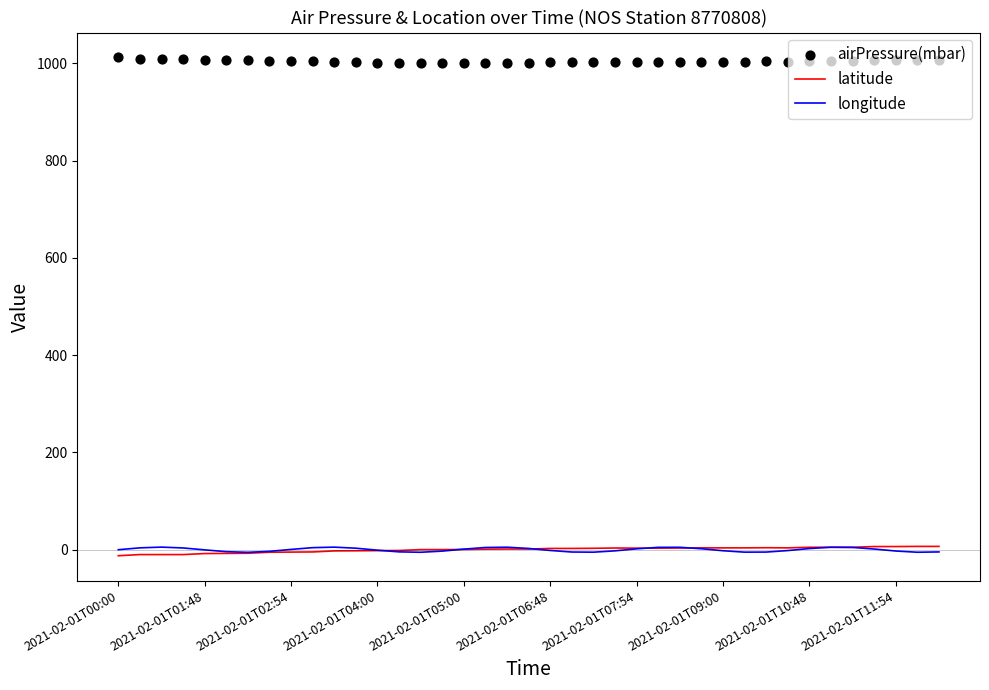

Which series has the widest spread of Y values?

latitude